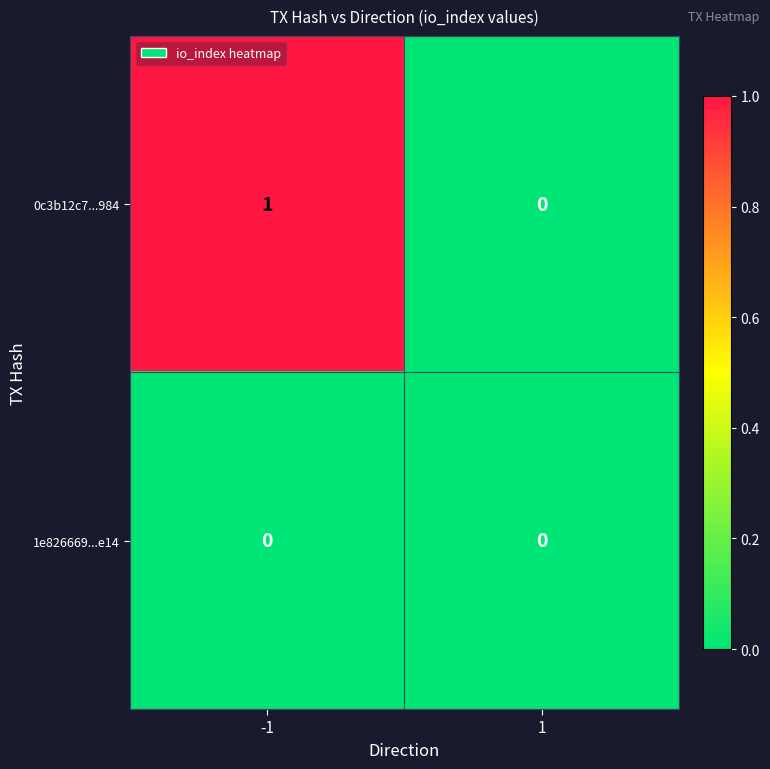

How many data points in 0c3b12c7...984 are less than 1?

1